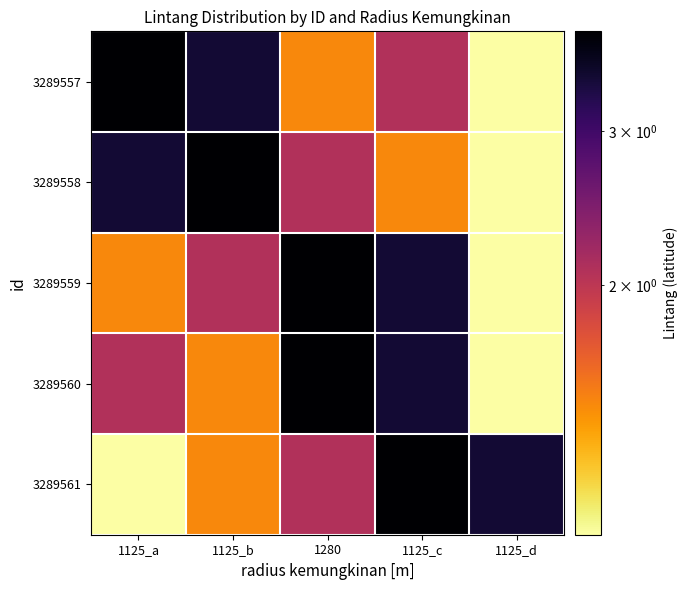

At which category does the chart reach its peak across all series?

1125_a